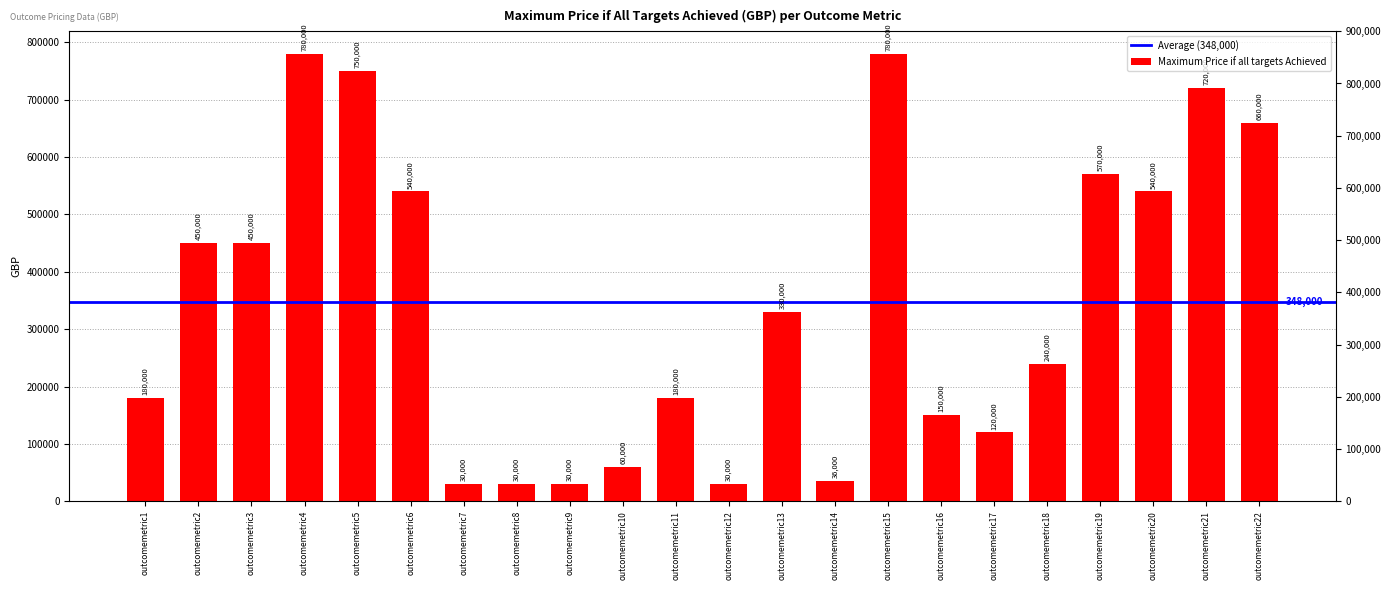

Where does the data first go above 330000?

outcomemetric2